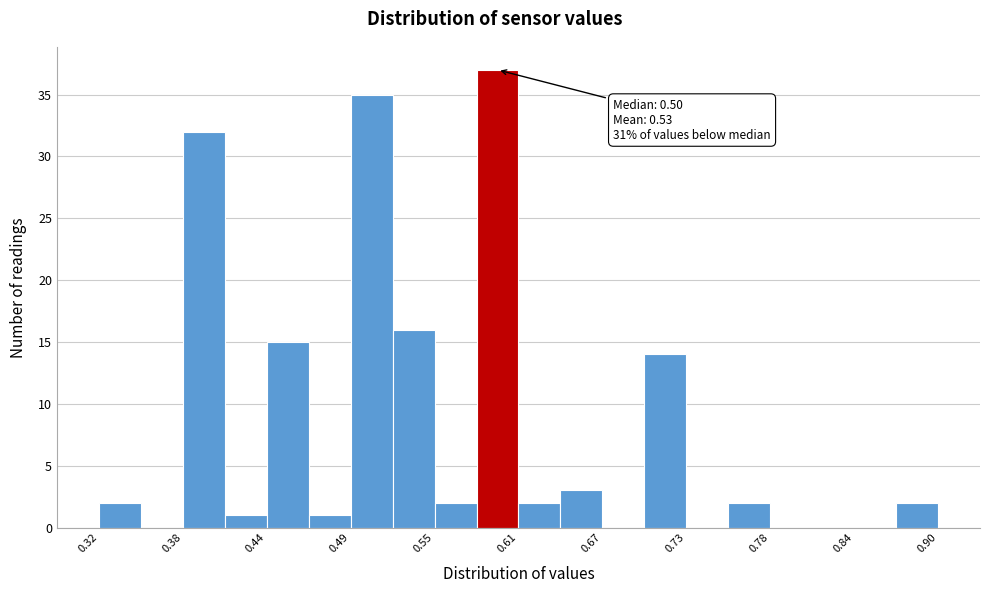

Around what value on the x-axis is the tallest bar? Give the approximate position of its centre, as read against the axis.

0.60